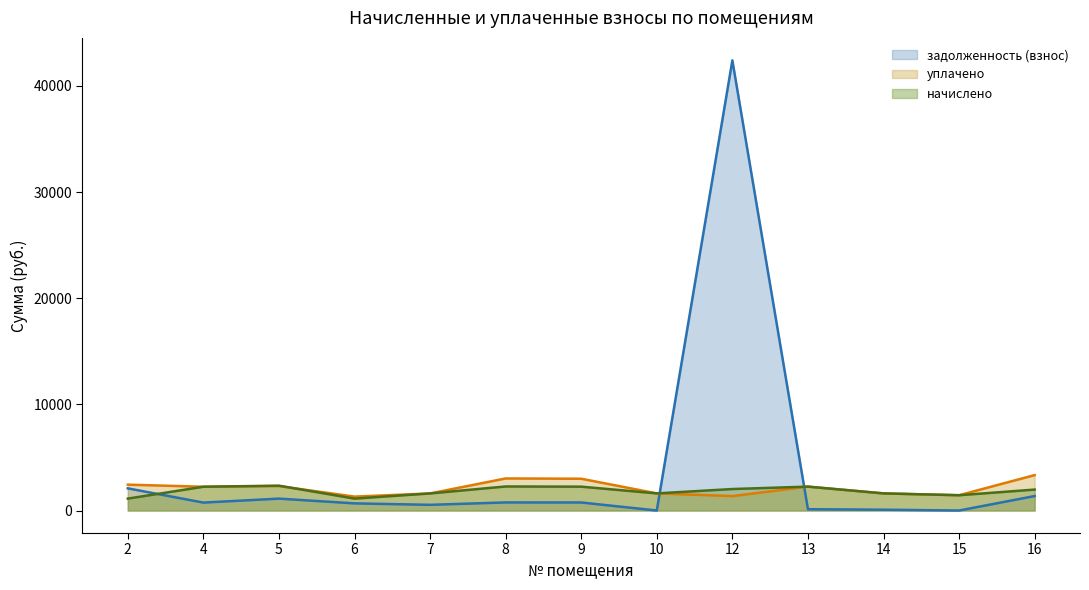

Is it true that начислено equals 2342.6 at 5?

True